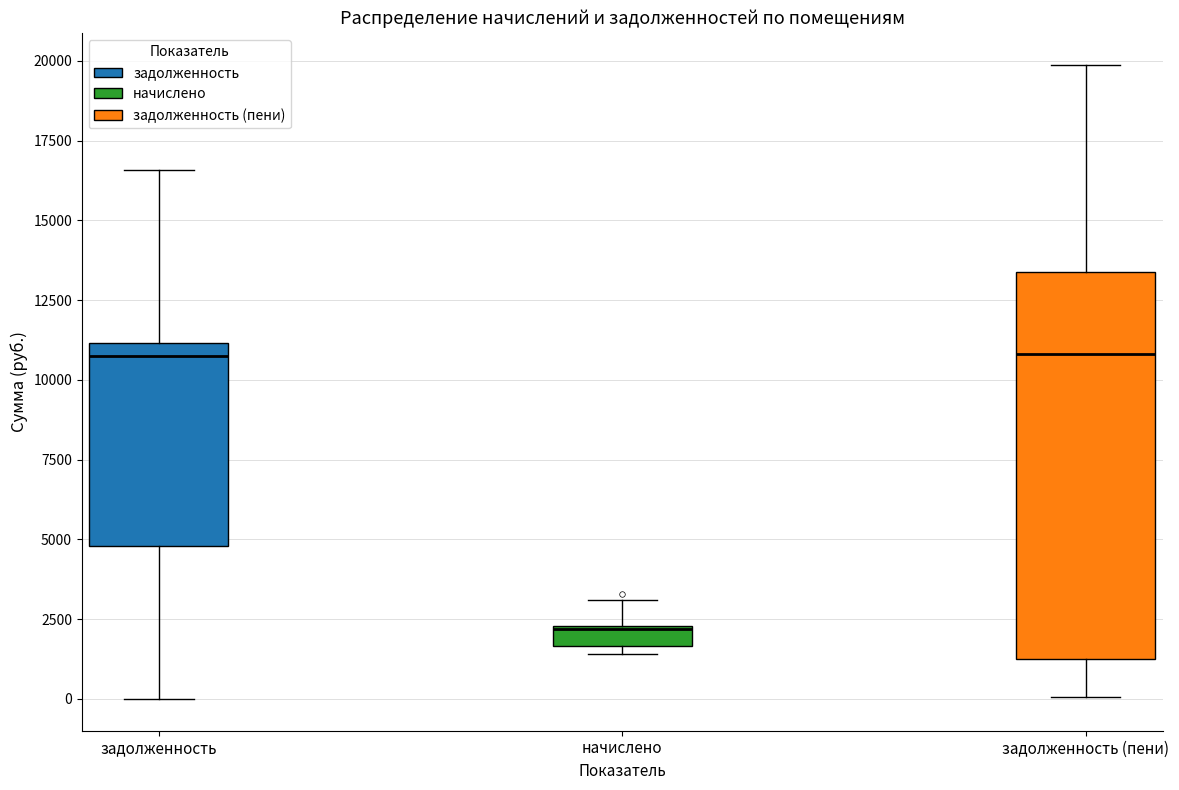

Which box is the tallest, from its lower edge to its upper edge?

задолженность (пени)